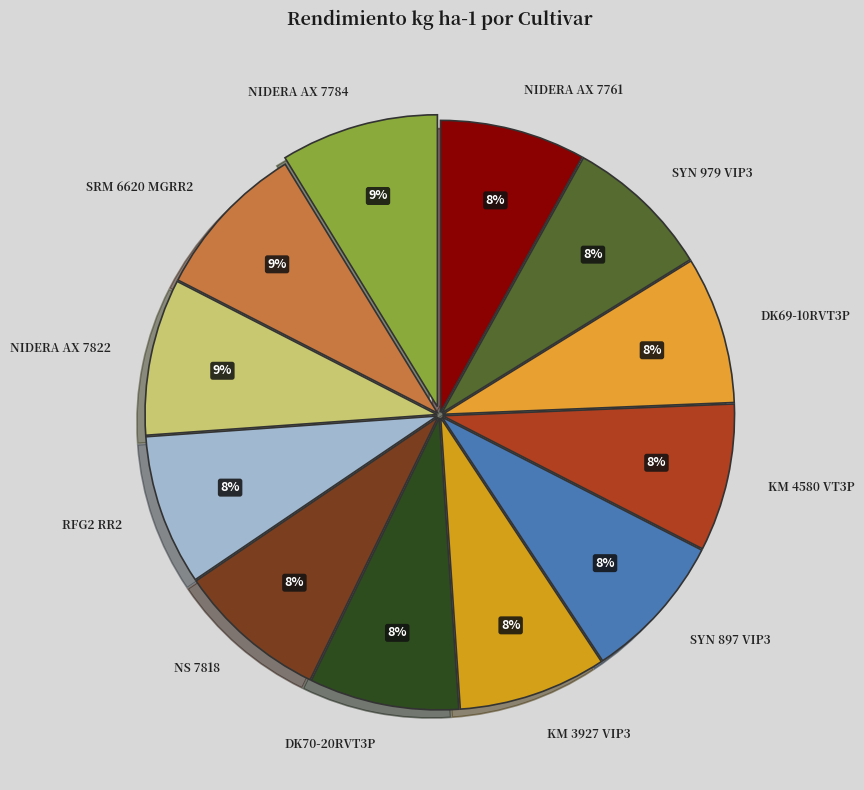

How many segments does this pie chart have?

12